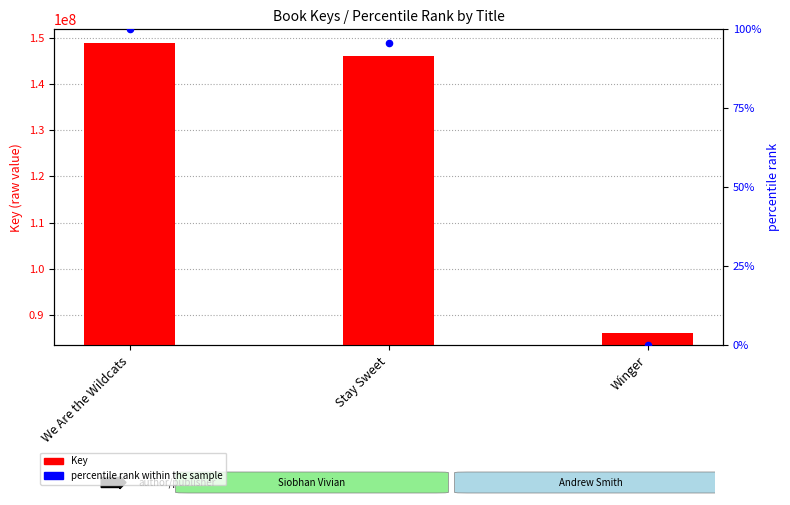

Which series reaches the minimum Y coordinate?

percentile rank within the sample